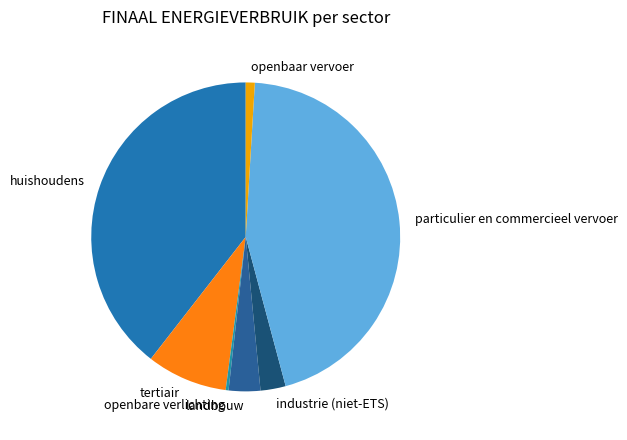

Do industrie (niet-ETS) and particulier en commercieel vervoer together represent more than half of the pie?

No